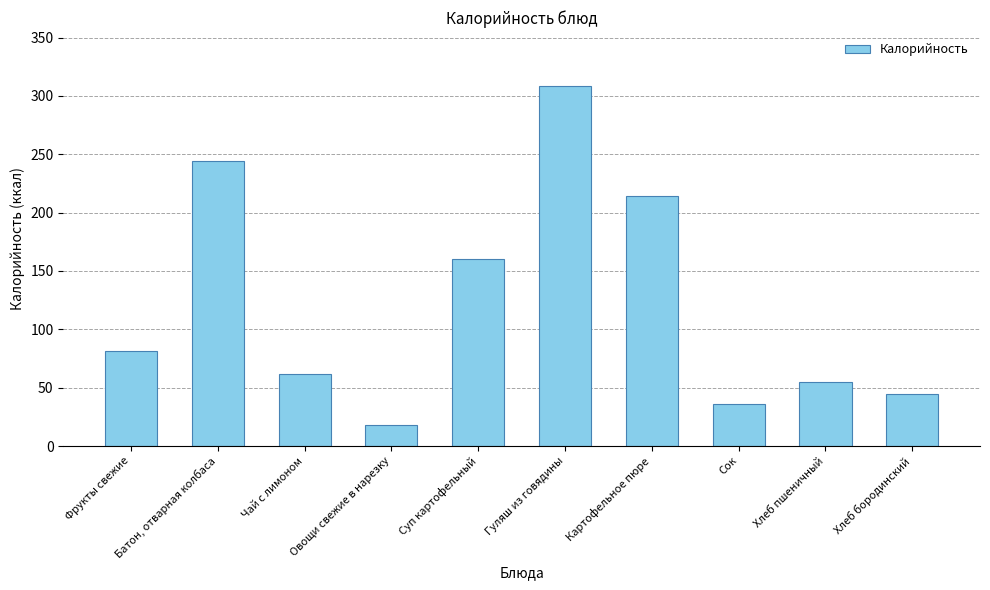

How many data points are less than 81?

5